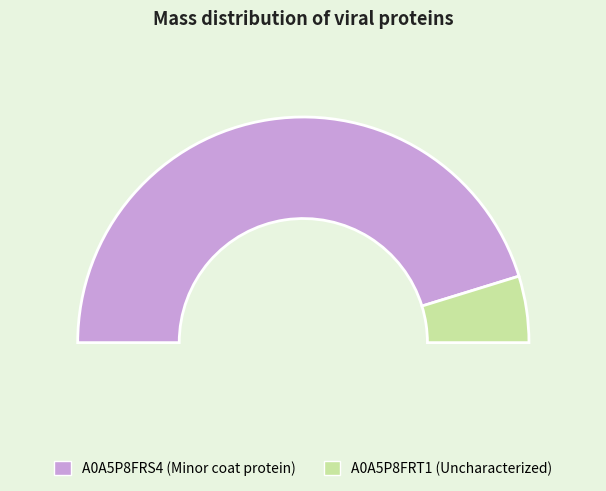

To the nearest percent, what percentage of the pie is A0A5P8FRS4 (Minor coat protein)?

90%